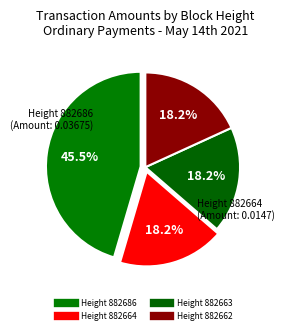

Is there any slice that represents more than half of the pie?

No